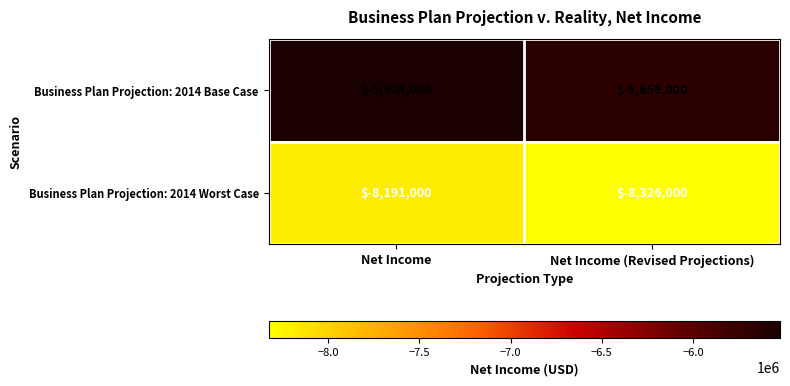

What is the difference between the Business Plan Projection: 2014 Base Case values at Net Income (Revised Projections) and Net Income?

135000